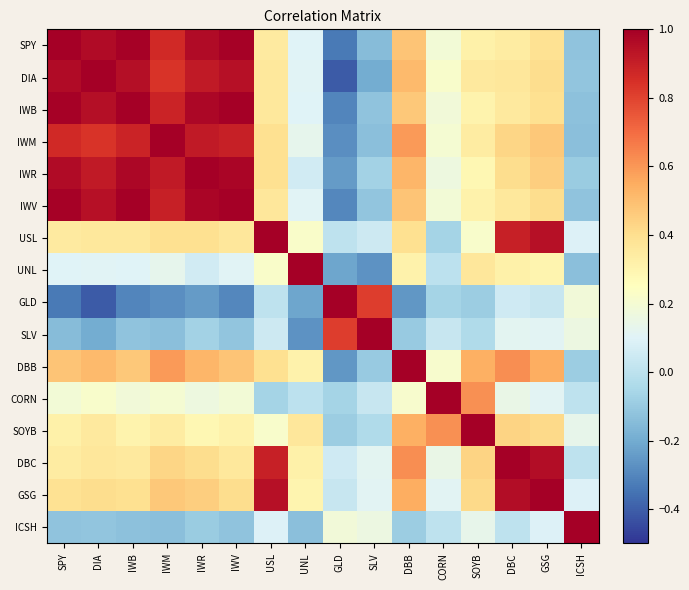

At which category is the sum across all series the highest?

IWR